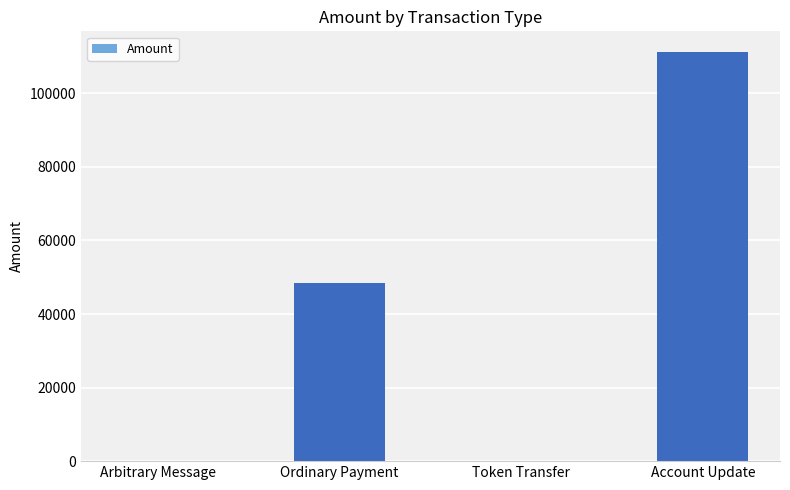

What is the maximum value shown in the chart?

111301.5